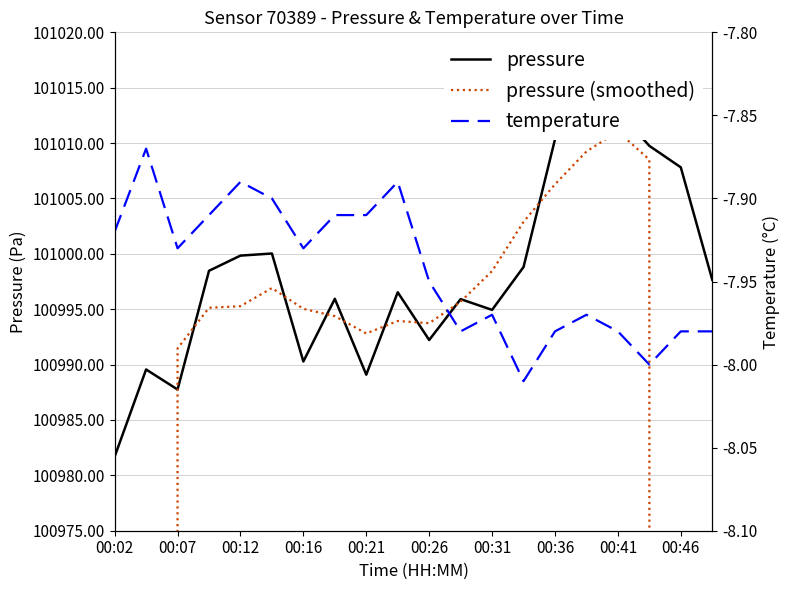

The pressure series shows 101014.4 at 15. True or false?

True